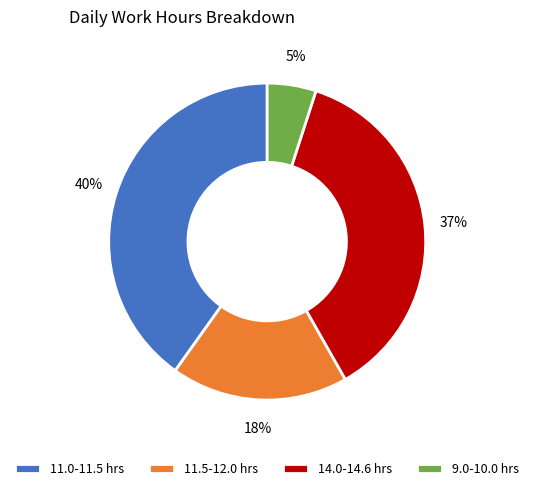

How many segments does this pie chart have?

4